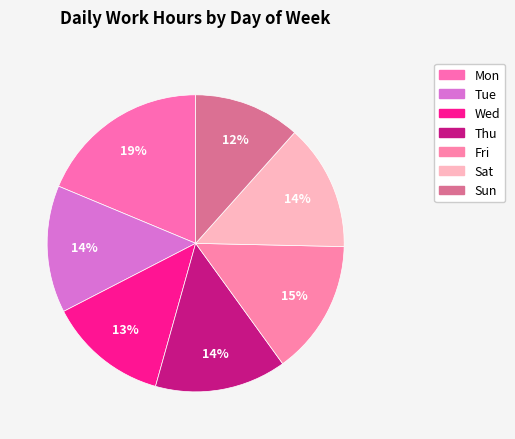

Is it true that Tue is 14% of the pie?

True